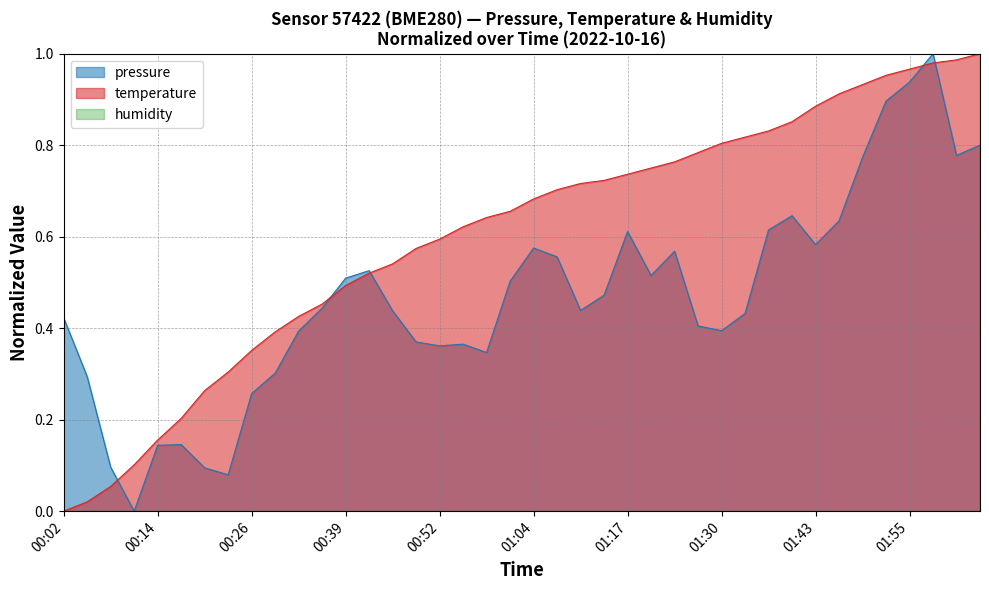

At which category is the sum across all series the highest?

01:59